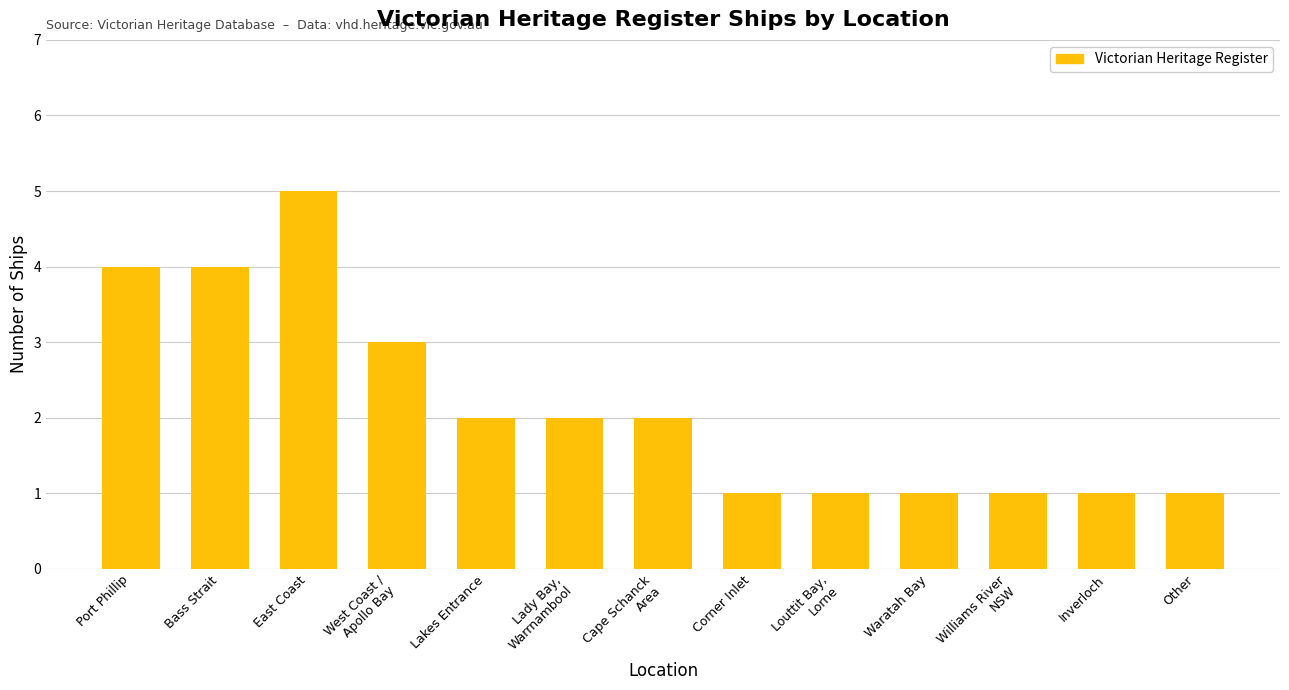

What position from the right is Lady Bay,
Warrnambool?

8